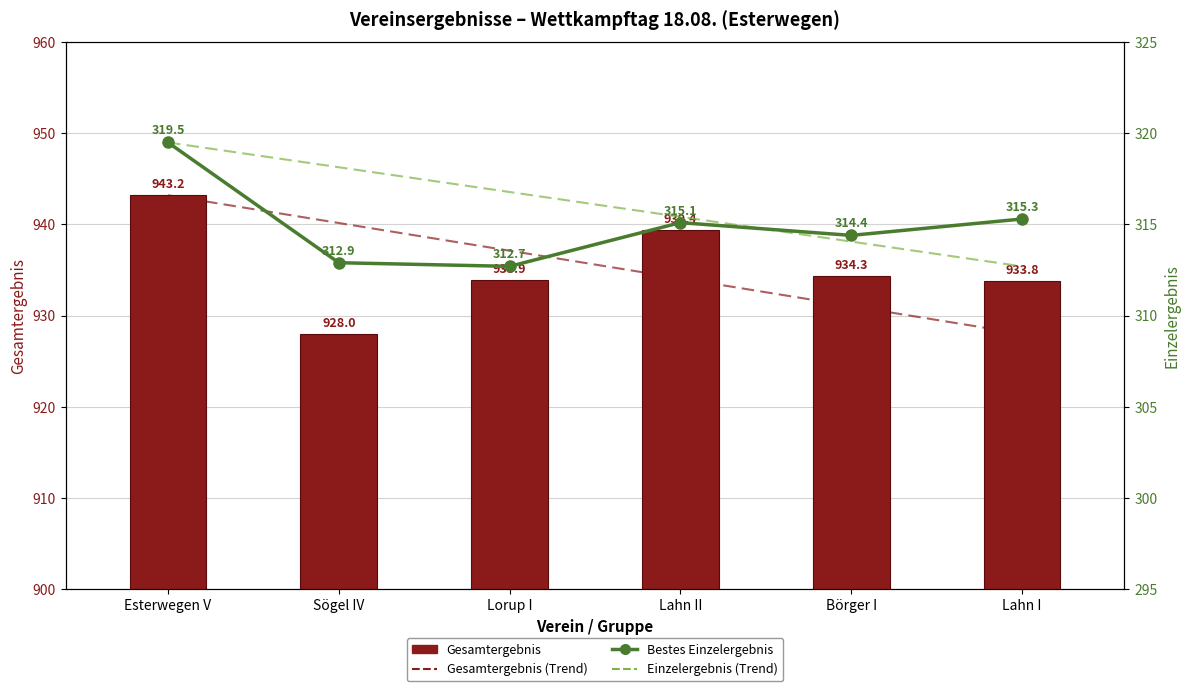

How many values in the Bestes Einzelergebnis series exceed 315?

3